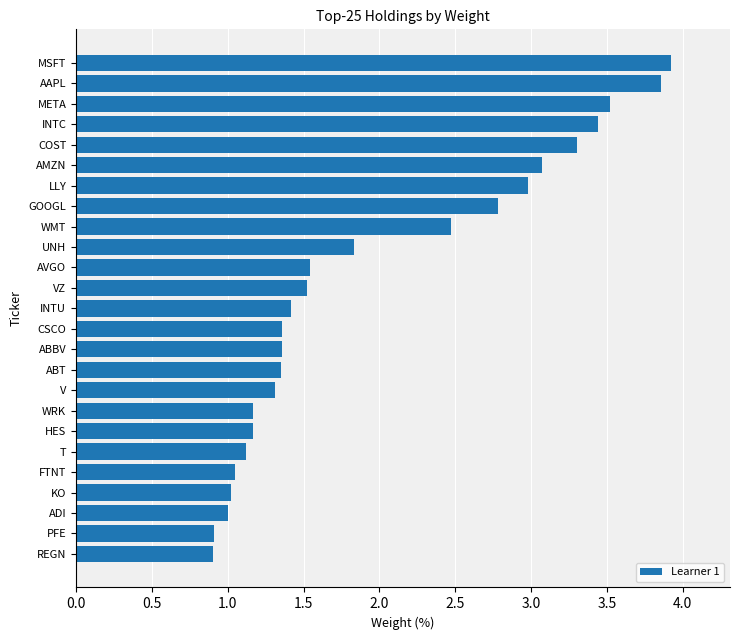

At which label is the value closest to 2?

UNH